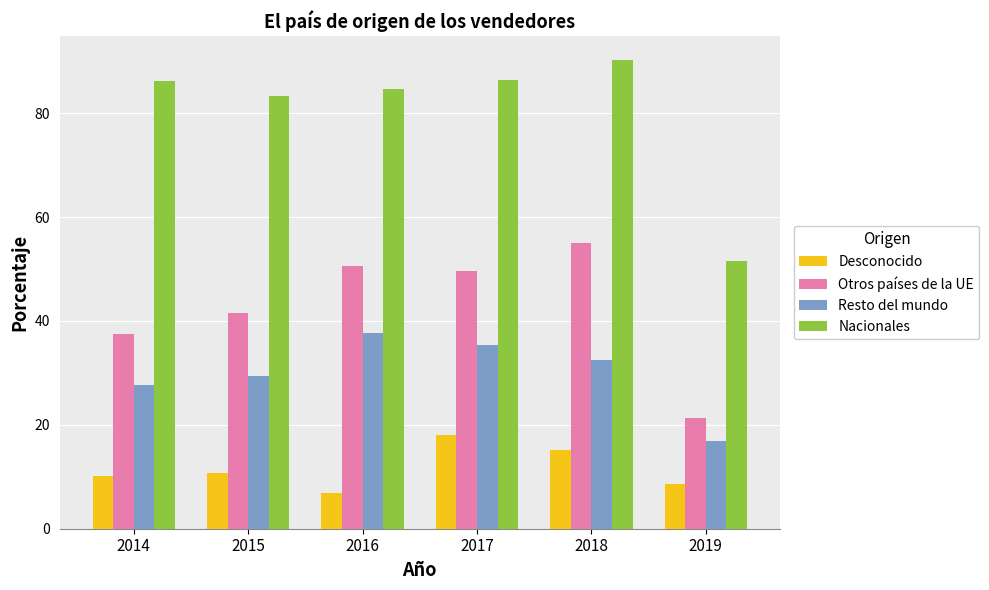

At which category is the sum across all series the highest?

2018